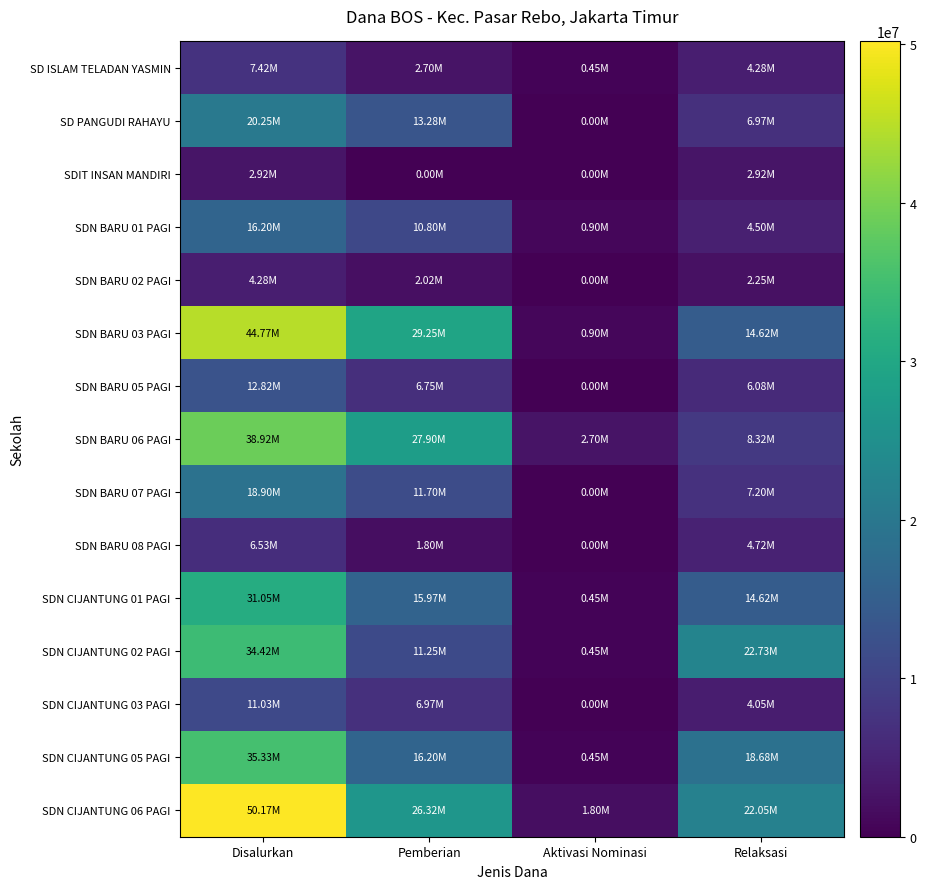

What is the difference between the highest and lowest values at Relaksasi?

20475000